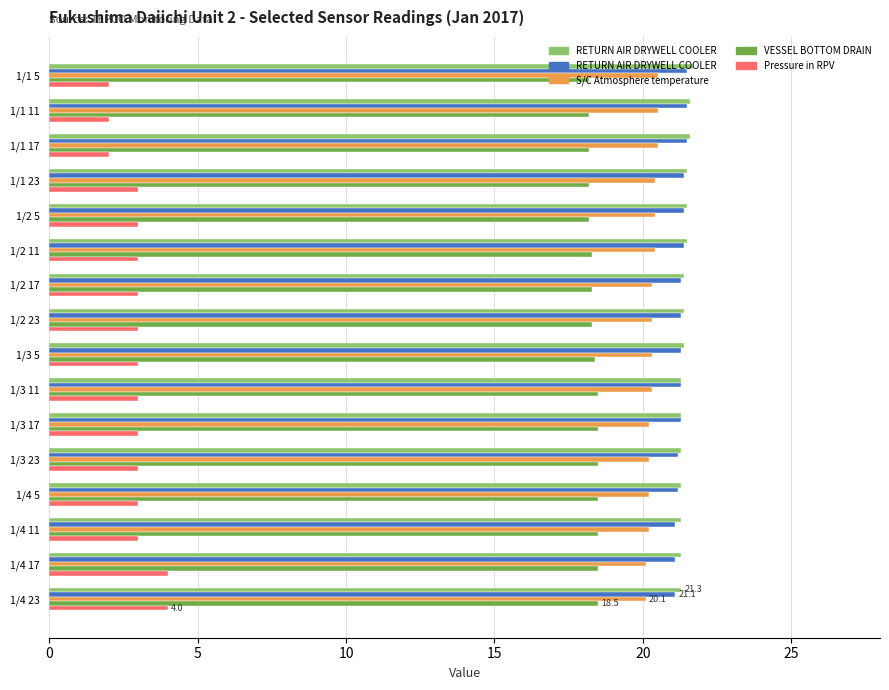

What is the total value across all series at 1/4 11?

84.1